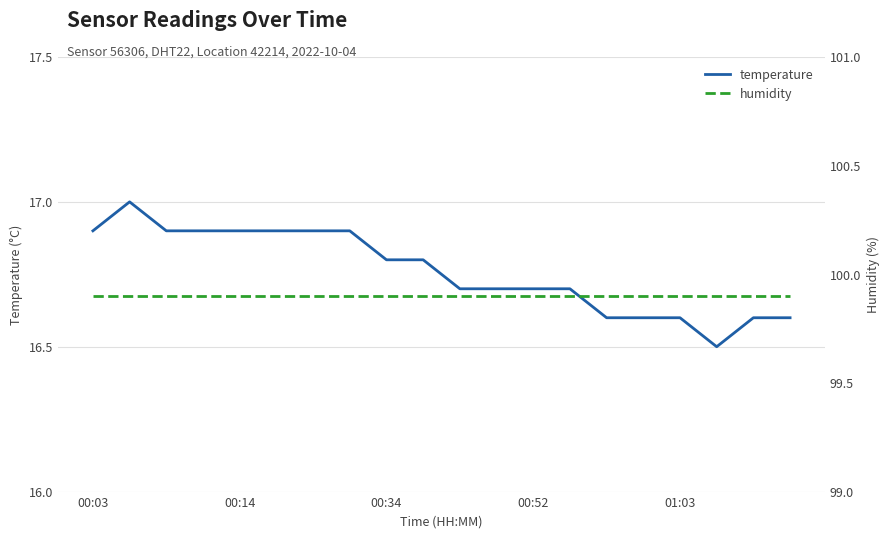

How many interior local valleys does the temperature series have?

1